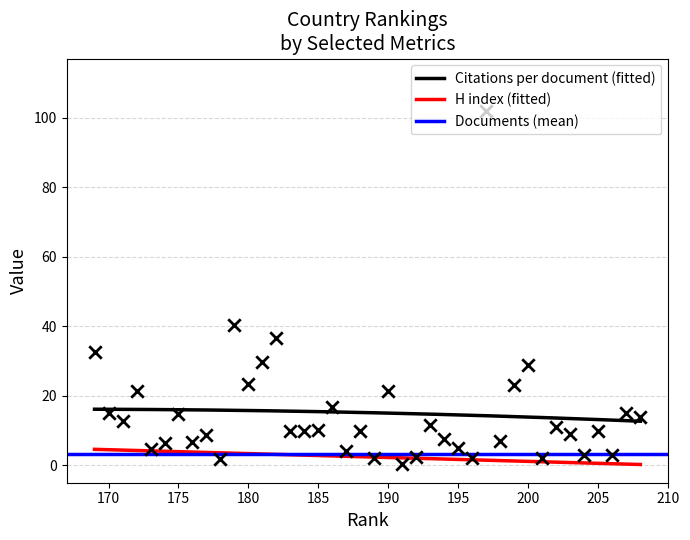

True or false: Citations per document (fitted) and H index (fitted) cross at least once.

False